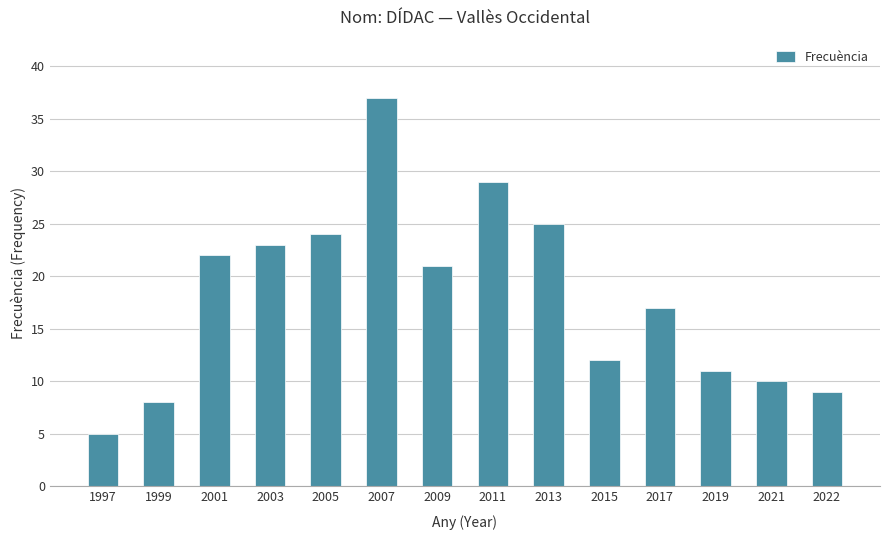

What is the difference between the second highest and second lowest values?

21